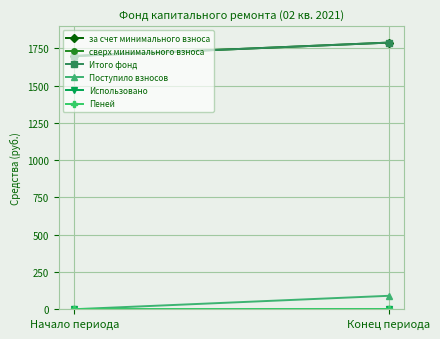

Which series has the largest range (max minus min)?

за счет минимального взноса